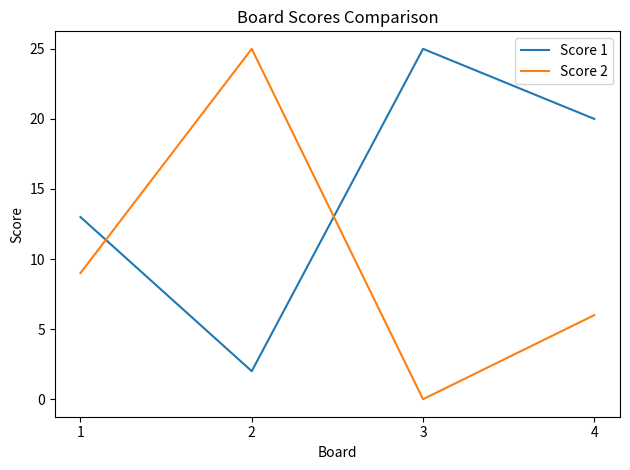

List the series in order of their overall mean, highest first.

Score 1, Score 2